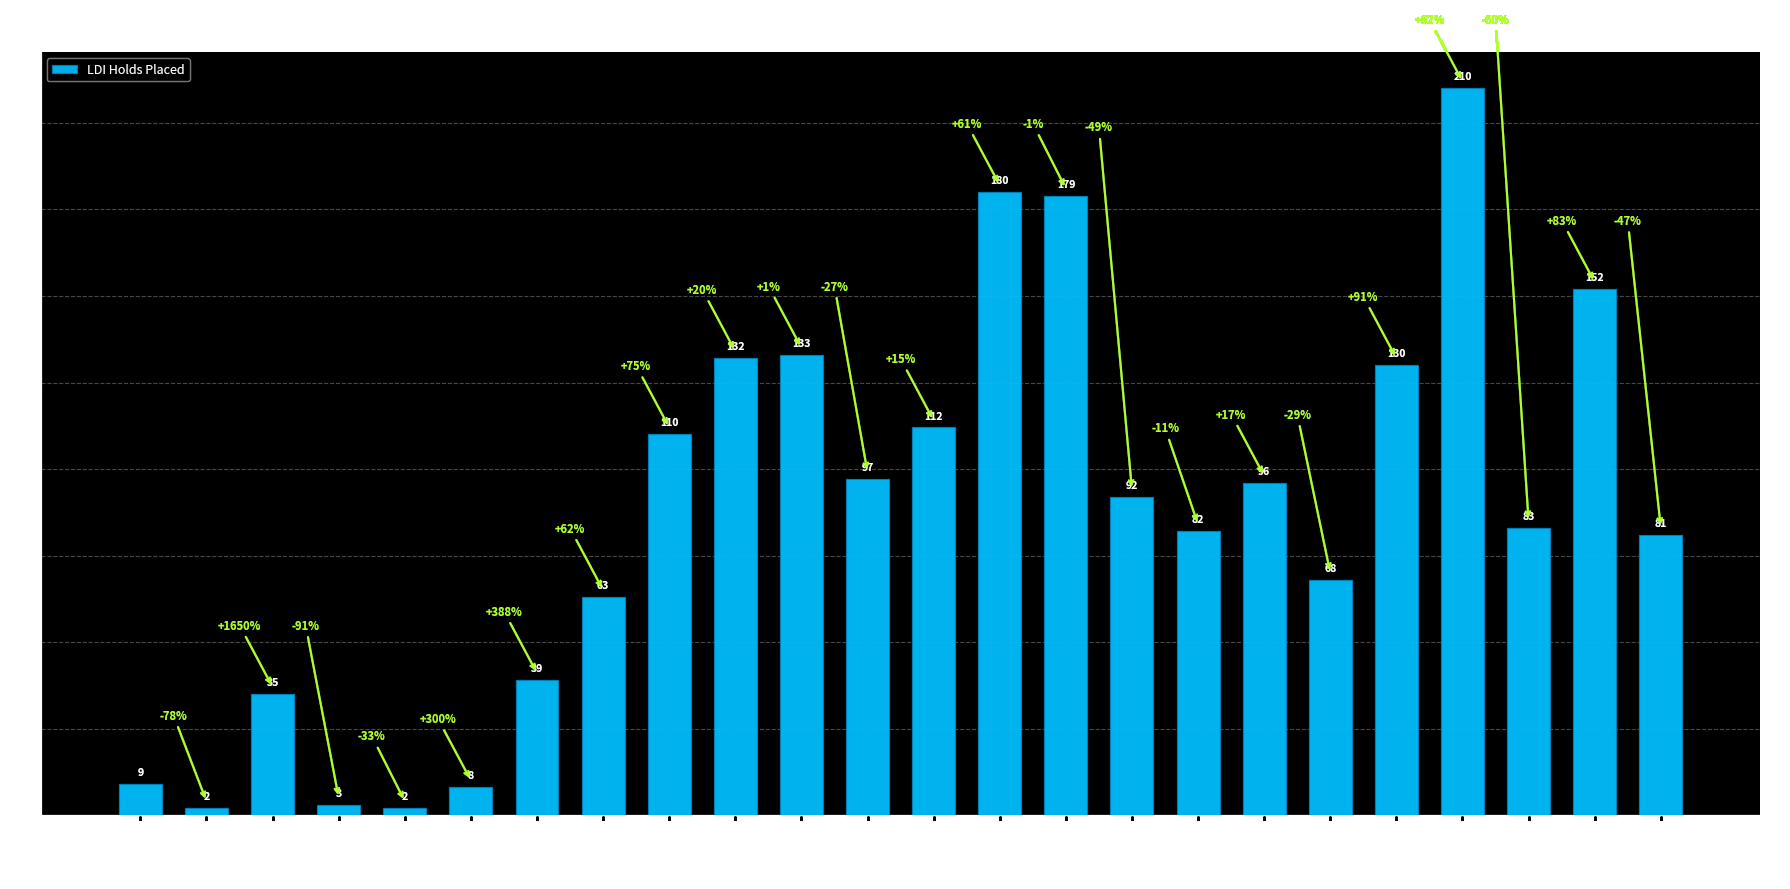

Is it true that the value at 08:00-09:00 is 38?

False